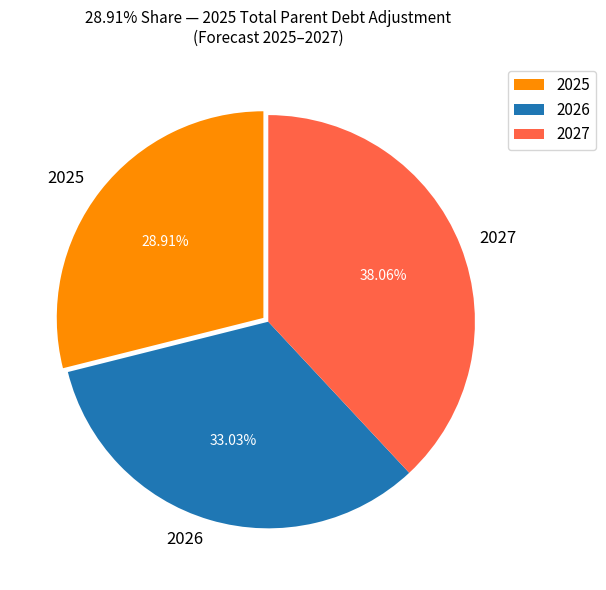

What percentage is the 2026 slice, to the nearest percent?

33%